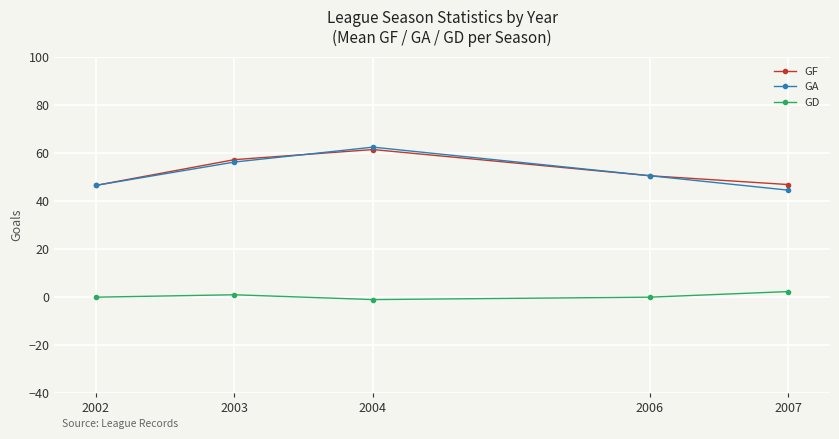

True or false: GA has a value of 30.7 at 2003.

False